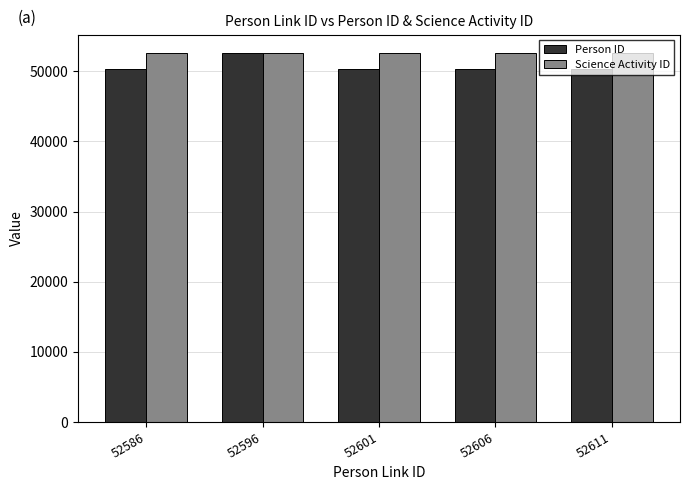

What is the maximum value for Person ID?

52591